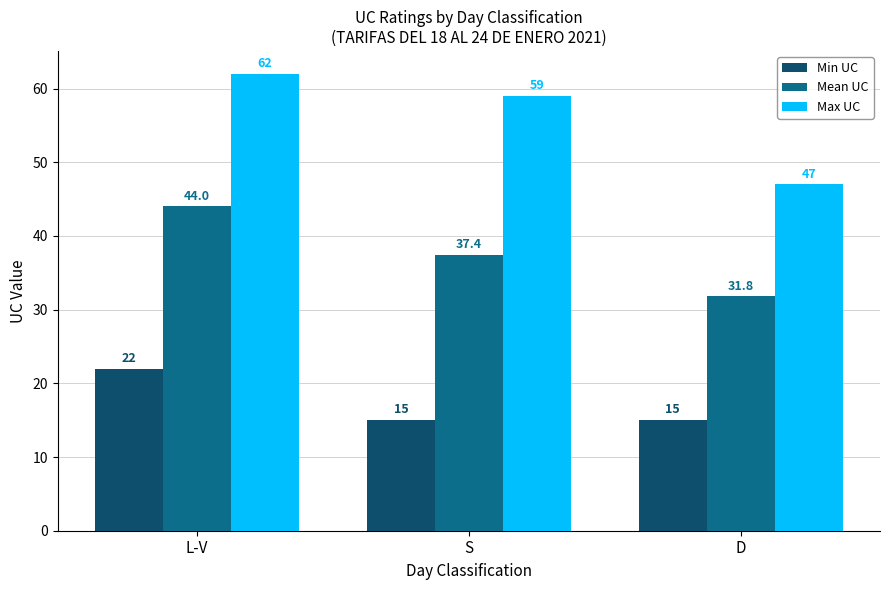

Is the value of Max UC at S greater than the value of Mean UC at D?

Yes